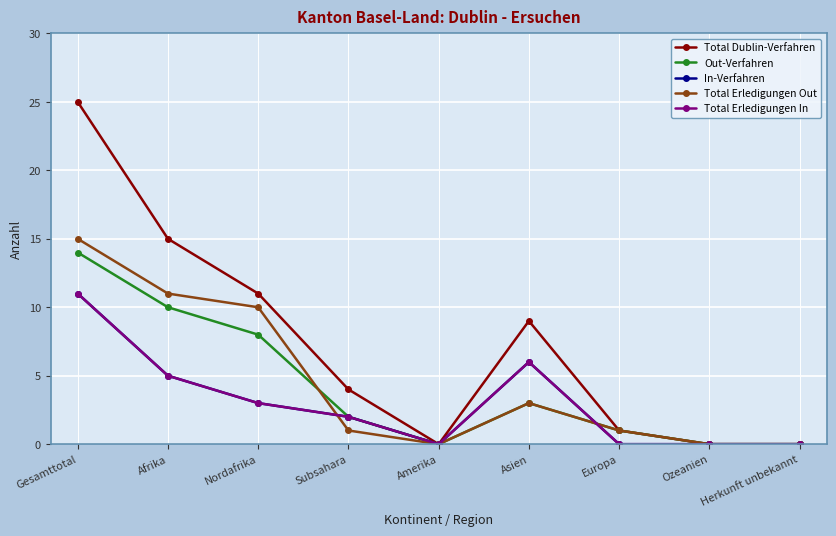

Reading left to right, extract all data points from this chart.

Total Dublin-Verfahren: Gesamttotal=25	Afrika=15	Nordafrika=11	Subsahara=4	Amerika=0	Asien=9	Europa=1	Ozeanien=0	Herkunft unbekannt=0
Out-Verfahren: Gesamttotal=14	Afrika=10	Nordafrika=8	Subsahara=2	Amerika=0	Asien=3	Europa=1	Ozeanien=0	Herkunft unbekannt=0
In-Verfahren: Gesamttotal=11	Afrika=5	Nordafrika=3	Subsahara=2	Amerika=0	Asien=6	Europa=0	Ozeanien=0	Herkunft unbekannt=0
Total Erledigungen Out: Gesamttotal=15	Afrika=11	Nordafrika=10	Subsahara=1	Amerika=0	Asien=3	Europa=1	Ozeanien=0	Herkunft unbekannt=0
Total Erledigungen In: Gesamttotal=11	Afrika=5	Nordafrika=3	Subsahara=2	Amerika=0	Asien=6	Europa=0	Ozeanien=0	Herkunft unbekannt=0